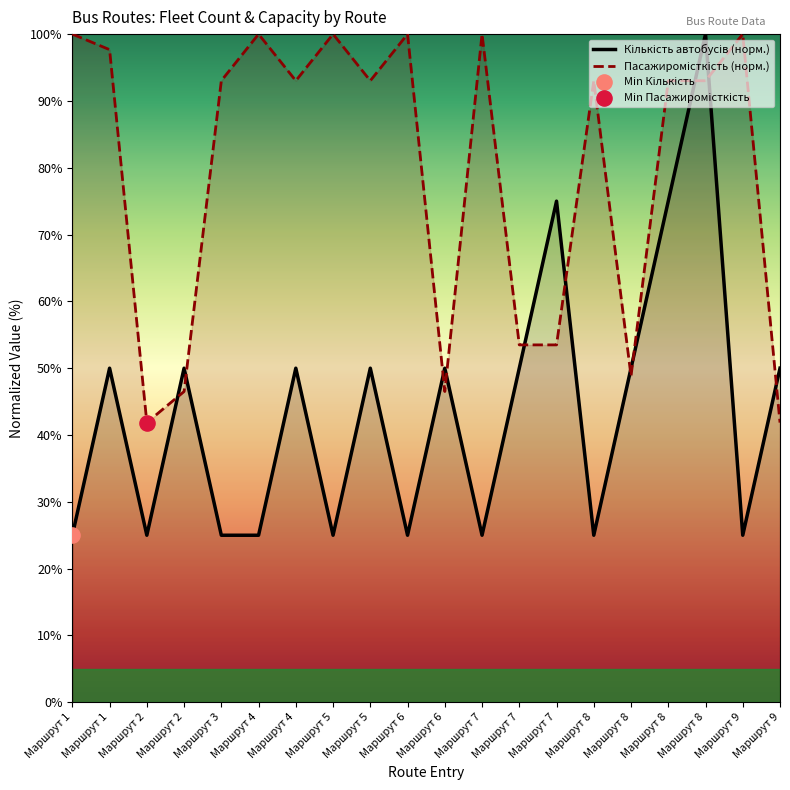

Which series reaches the maximum Y coordinate?

Кількість автобусів (норм.)